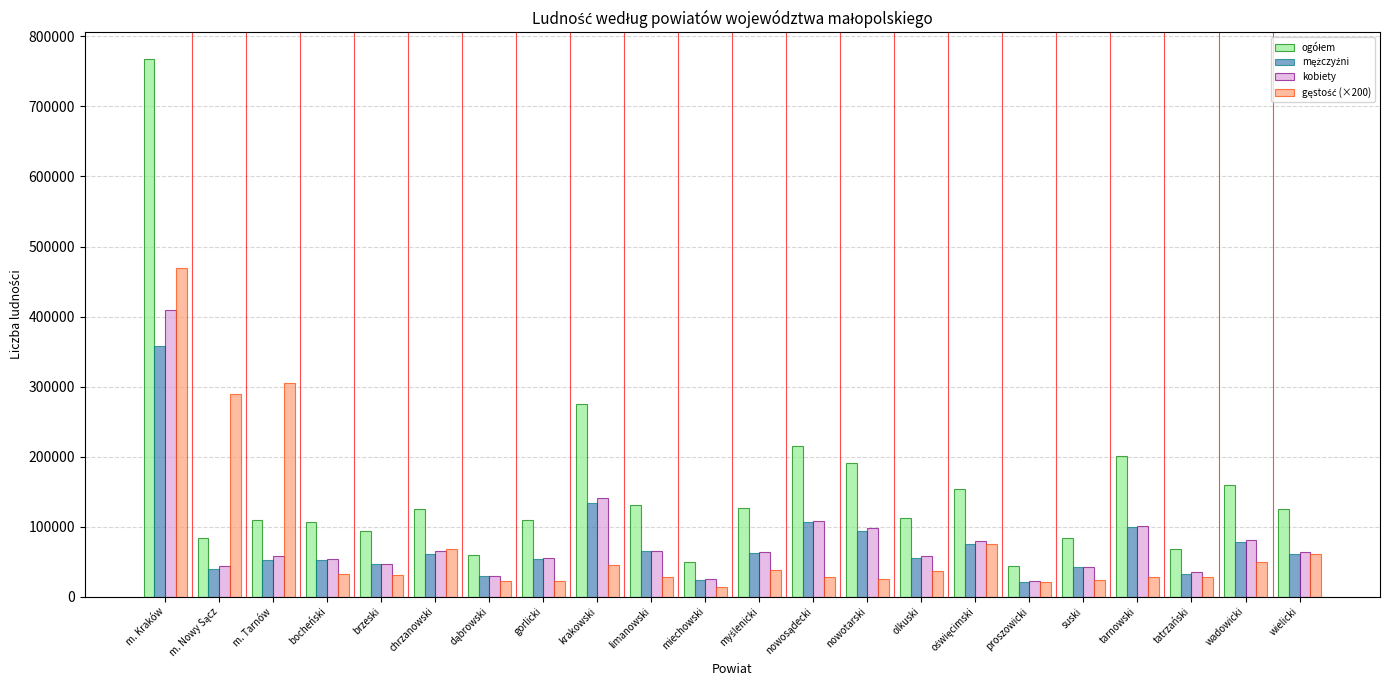

What is the maximum value shown in the chart?

767348.0